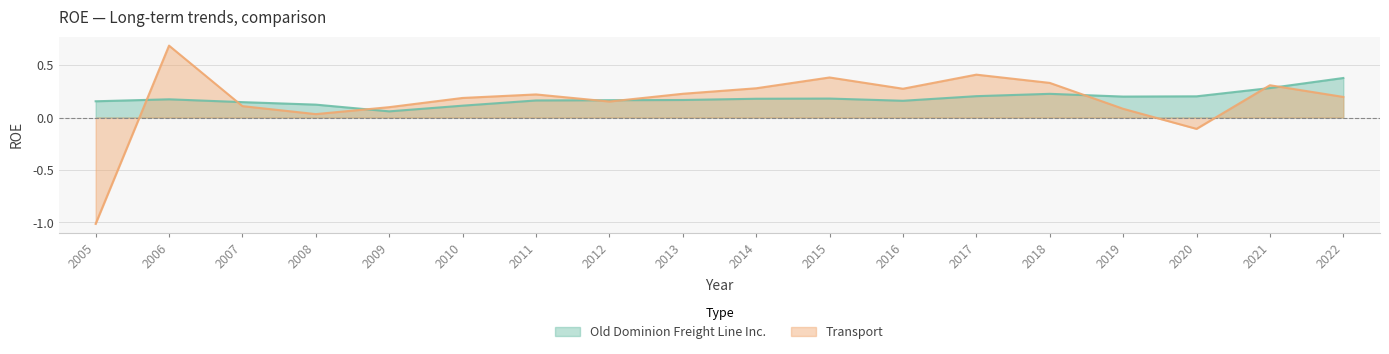

The value of Old Dominion Freight Line Inc. at 2014 is 0.2. True or false?

True